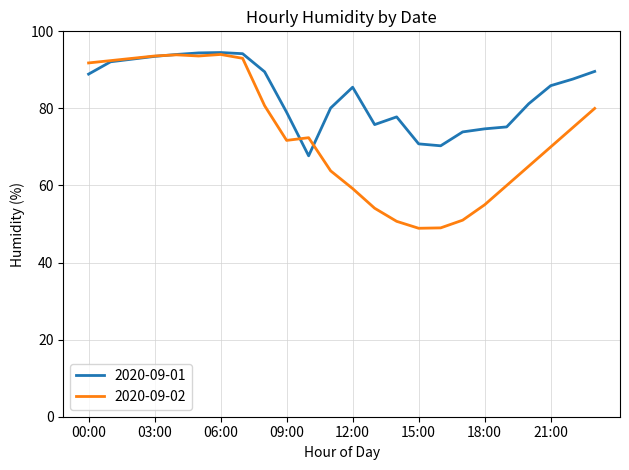

List the series in order of their overall mean, lowest first.

2020-09-02, 2020-09-01